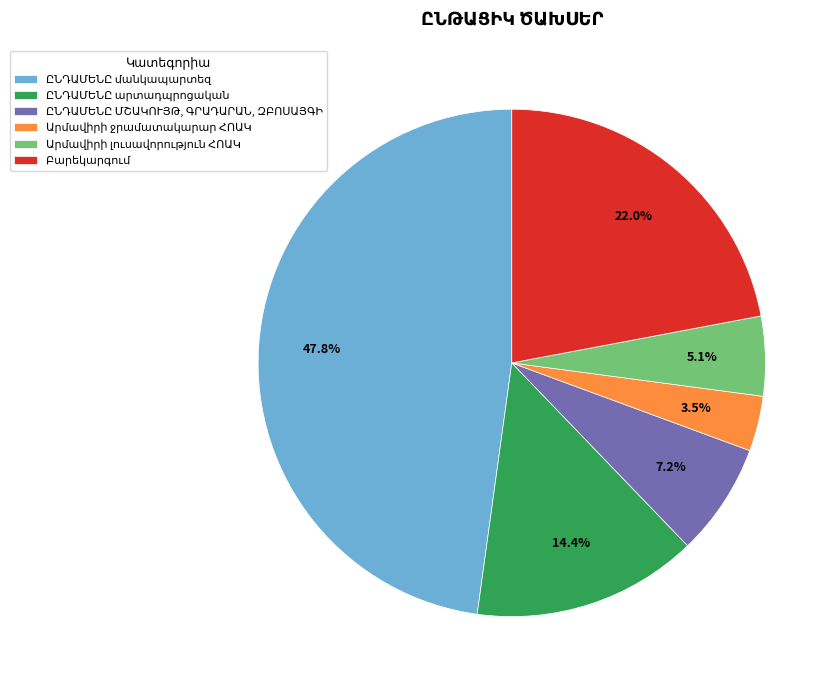

Is there a majority slice in this chart?

No